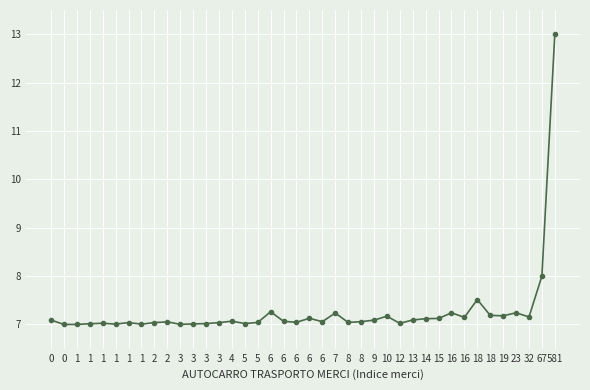

Is this an area chart (filled region under the line)?

No